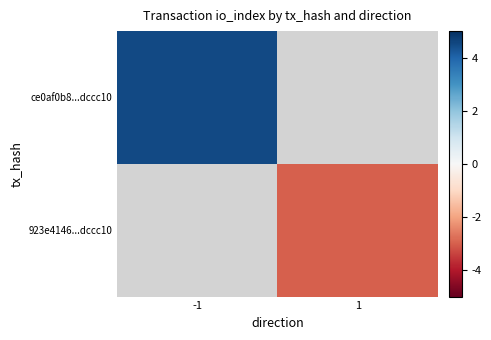

At which label does 923e4146...dccc10 reach its peak?

-1